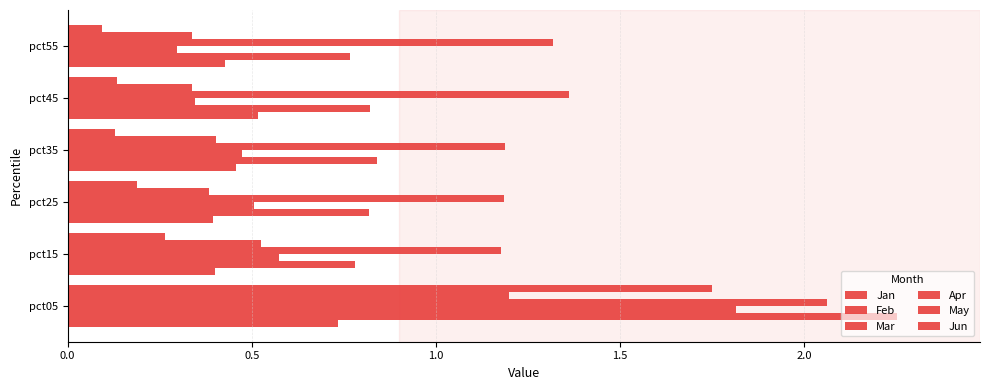

Rank the series by their maximum value, from highest to lowest.

Feb, Apr, Mar, Jun, May, Jan